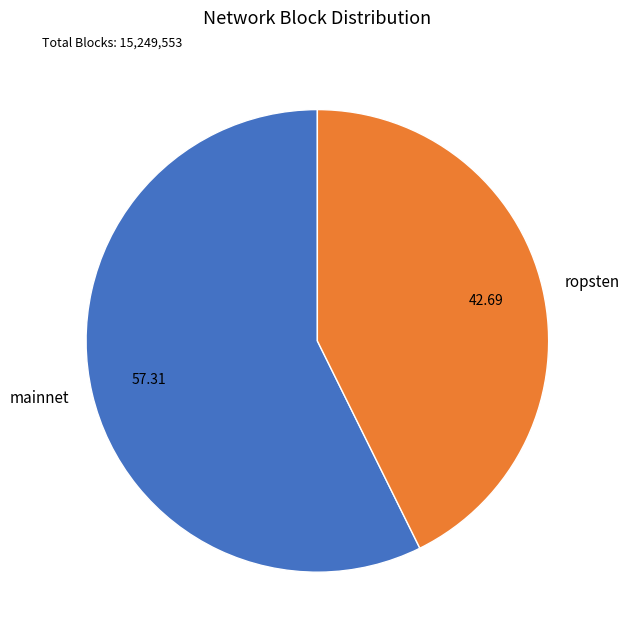

Which category has the smallest portion of the pie?

ropsten